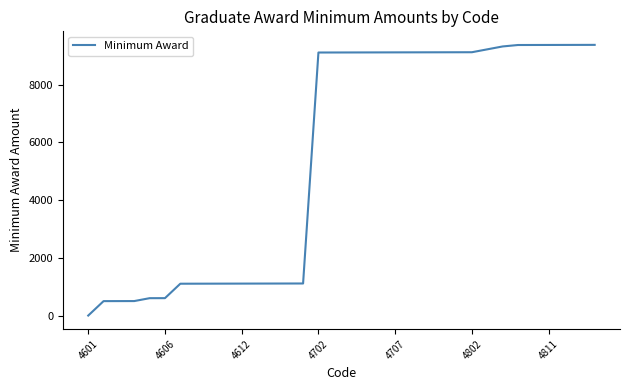

What is the greatest value displayed?

9377